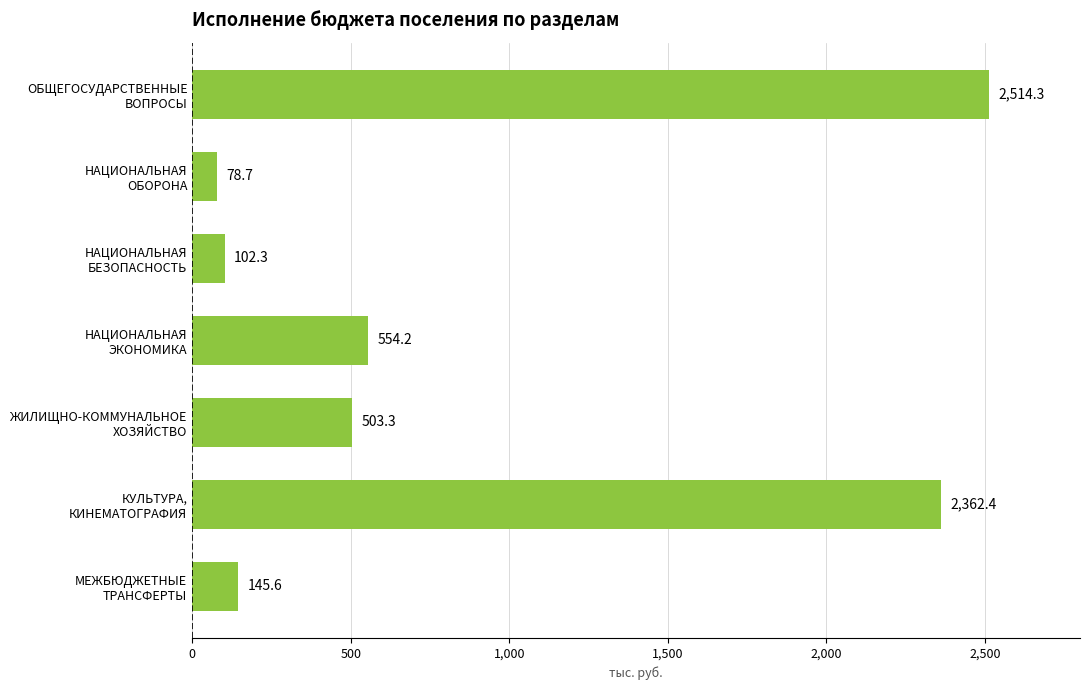

Count the number of values greater than 503.

4